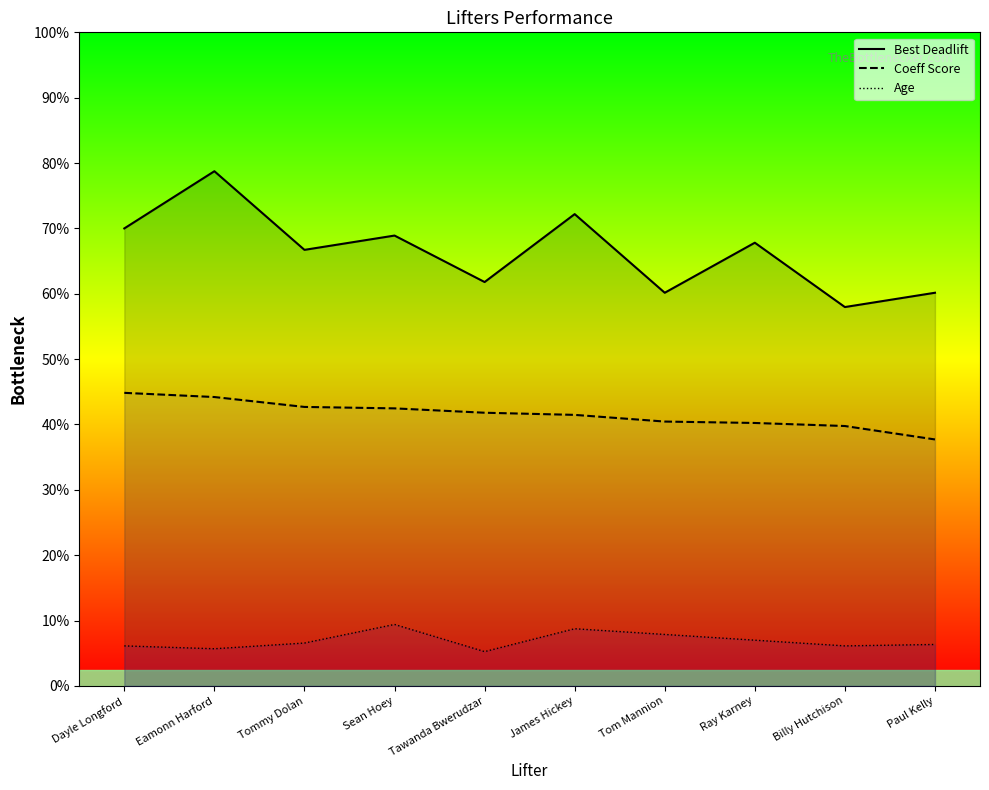

How many data points in Age are above 26?

5